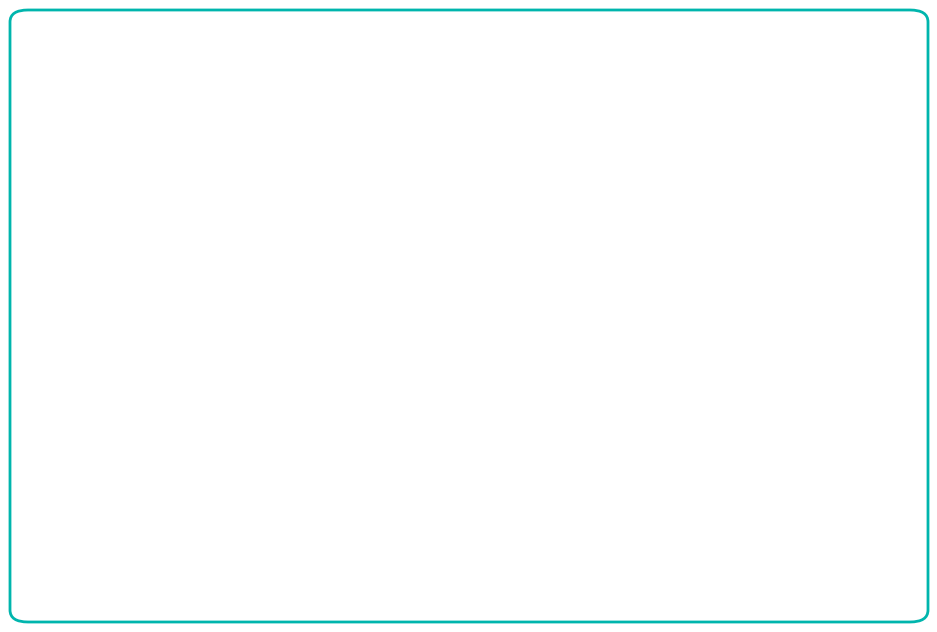

List the series in order of their peak value, highest first.

Journal Volume, Journal Issue